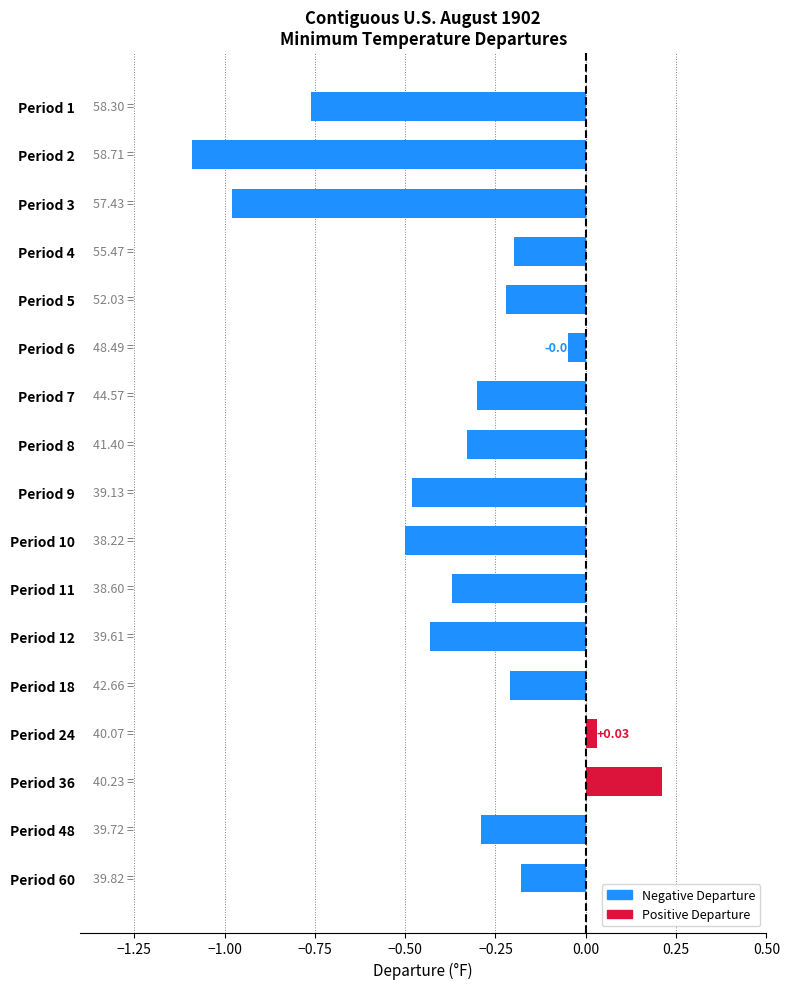

Between Period 6 and Period 18, which is larger?

Period 6